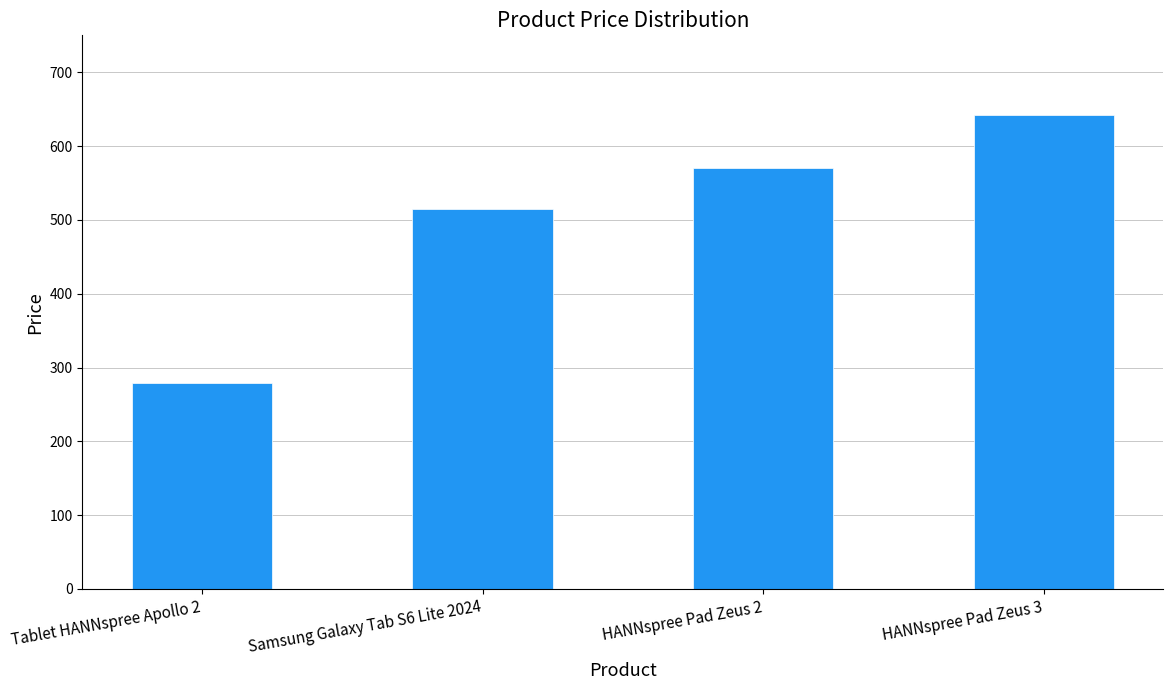

How many data points are less than 570?

2